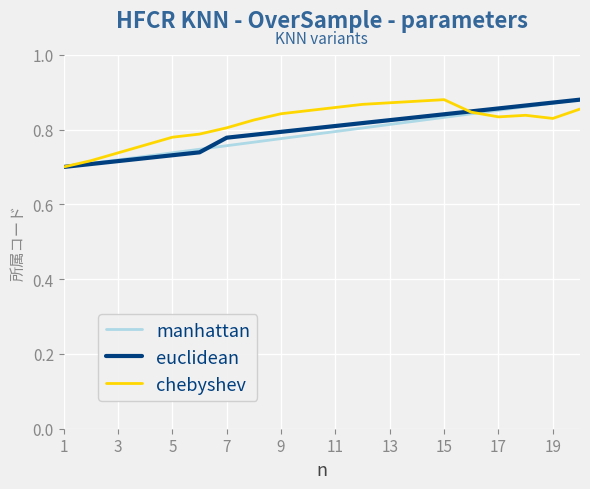

In chebyshev, how many points are lower than both neighbors (excluding endpoints)?

2